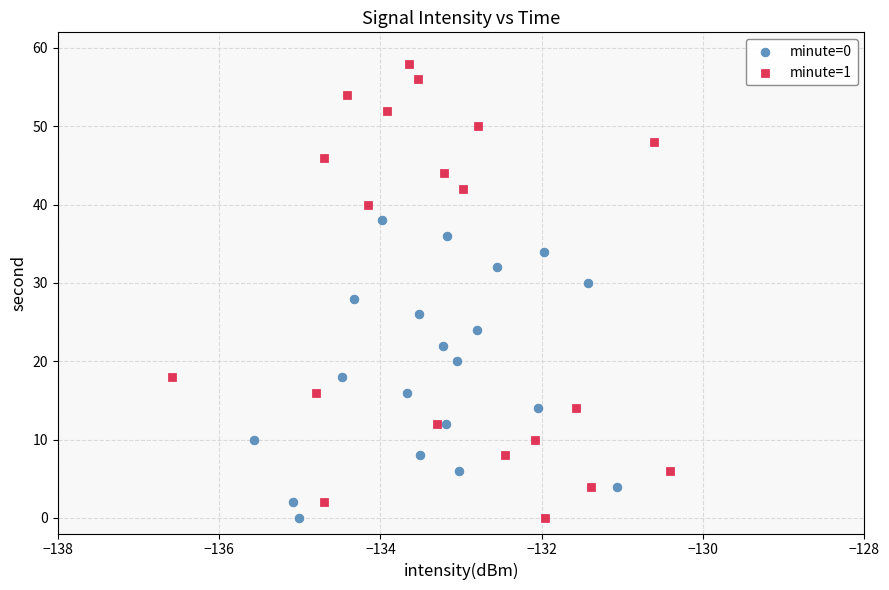

Which series has the largest Y range (max minus min)?

minute=1